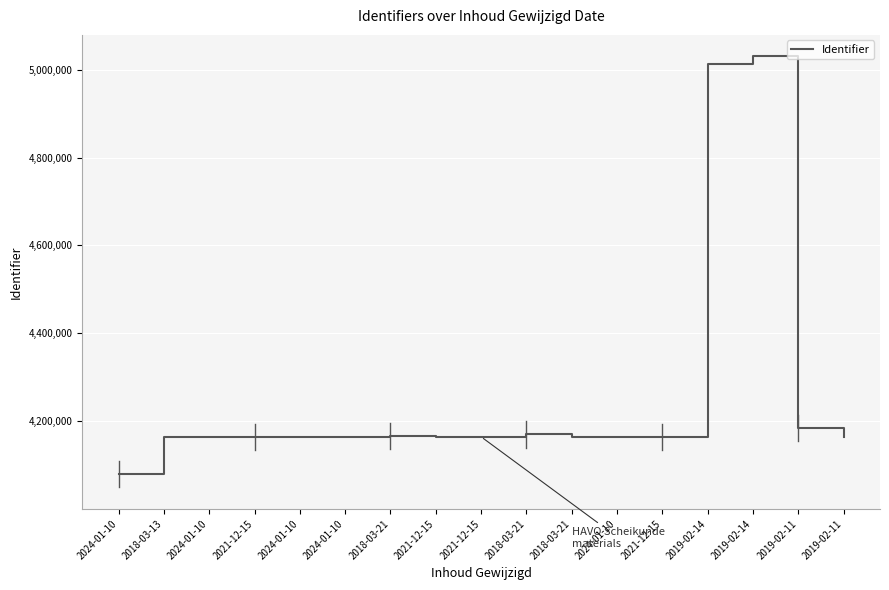

Reading left to right, list all the values displayed in this chart.

2024-01-10=4079206	2018-03-13=4164153	2024-01-10=4164155	2021-12-15=4164167	2024-01-10=4164156	2024-01-10=4164158	2018-03-21=4165508	2021-12-15=4164173	2021-12-15=4164159	2018-03-21=4169820	2018-03-21=4164174	2024-01-10=4164160	2021-12-15=4164177	2019-02-14=5013905	2019-02-14=5030270	2019-02-11=4184235	2019-02-11=4164164